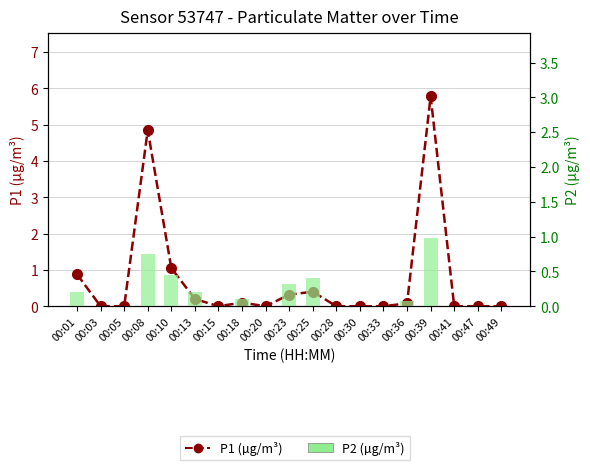

How many groups of bars are there?

19